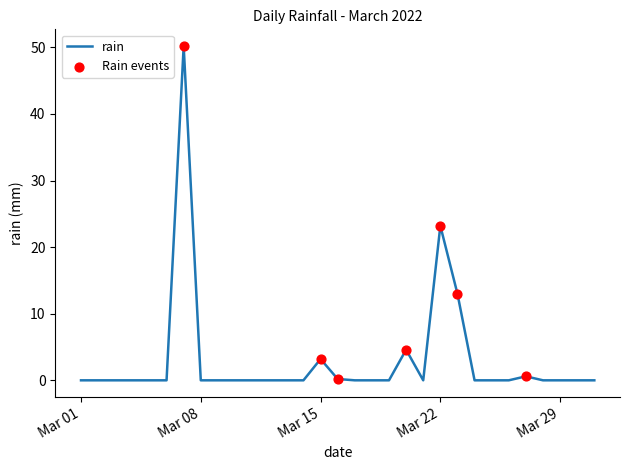

What is the difference between the maximum and minimum values?

50.2